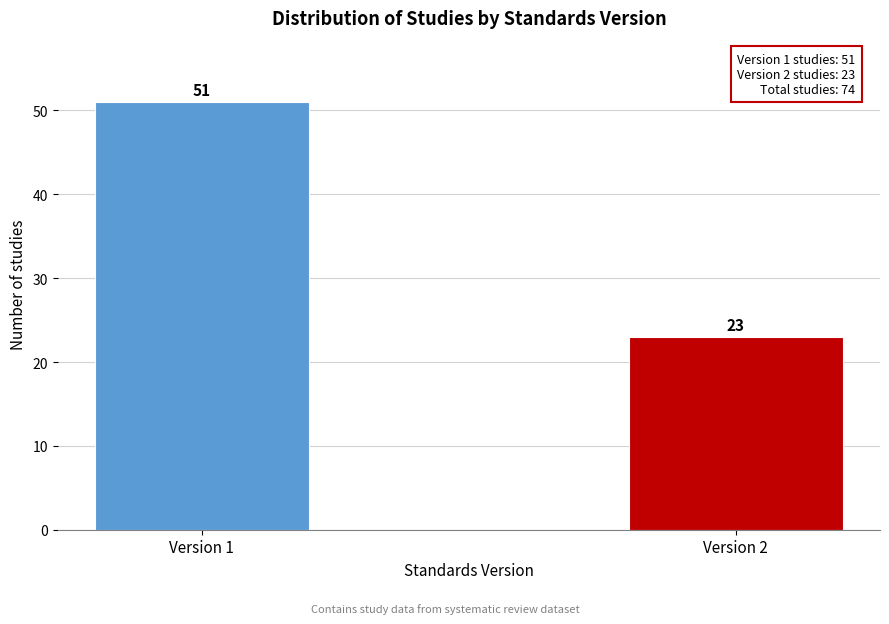

Reading left to right, what are all the values shown in this chart?

Version 1=51	Version 2=23